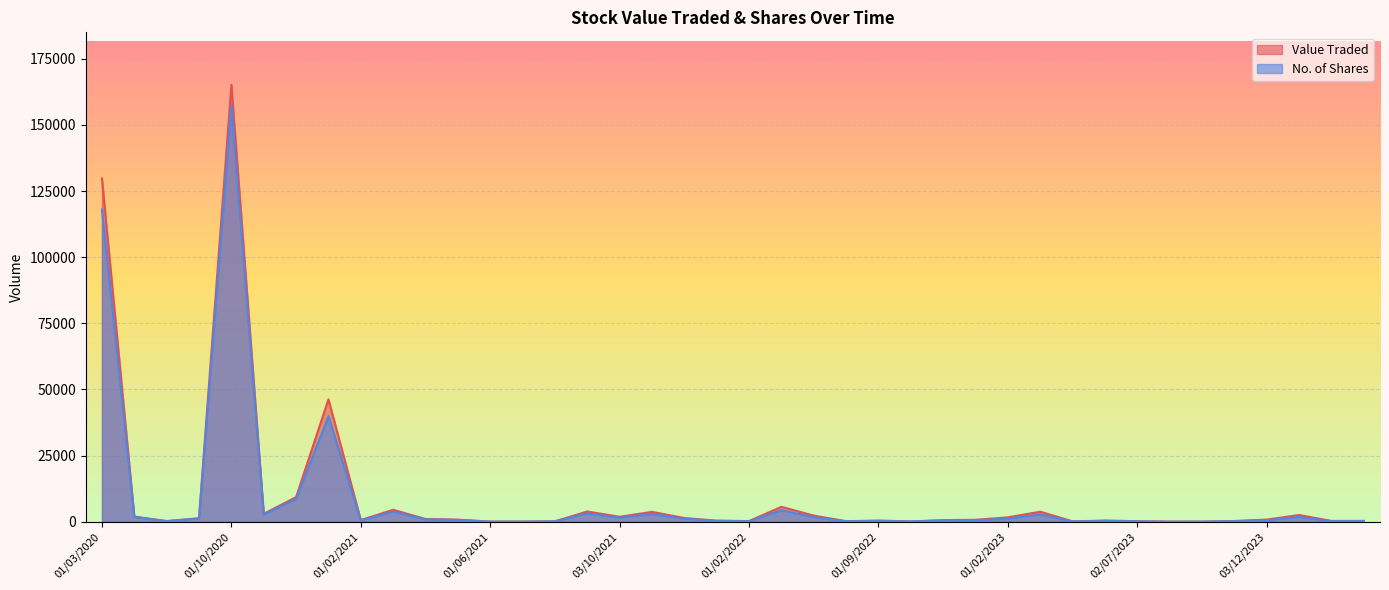

What is the sum of all Value Traded values?

395535